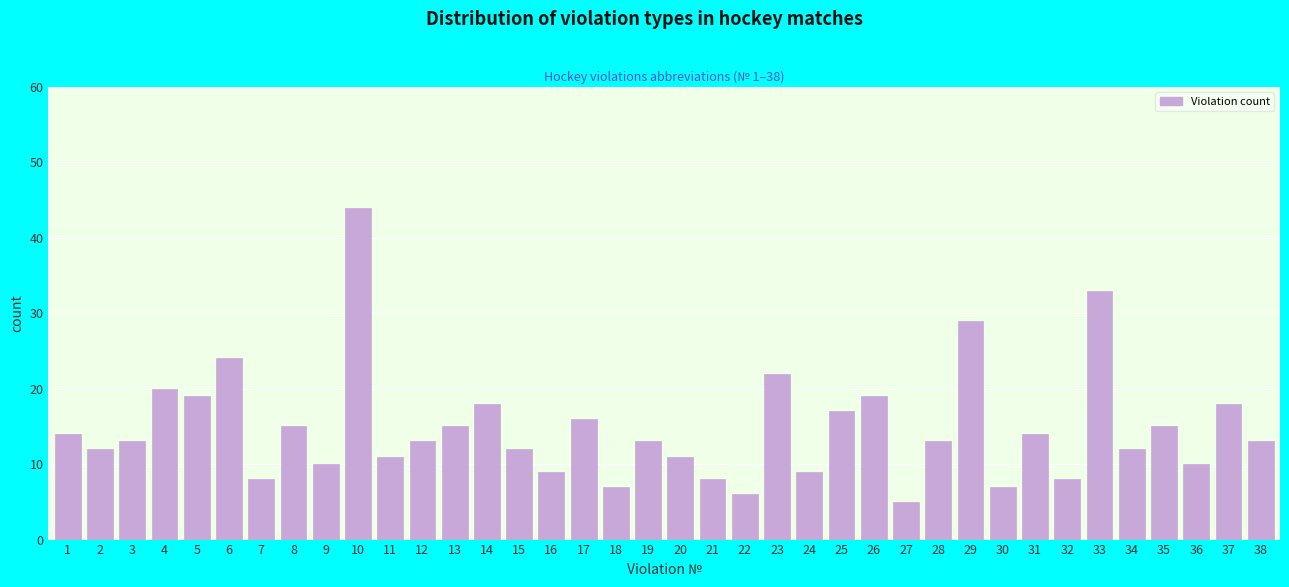

What is the sum of all values?

562